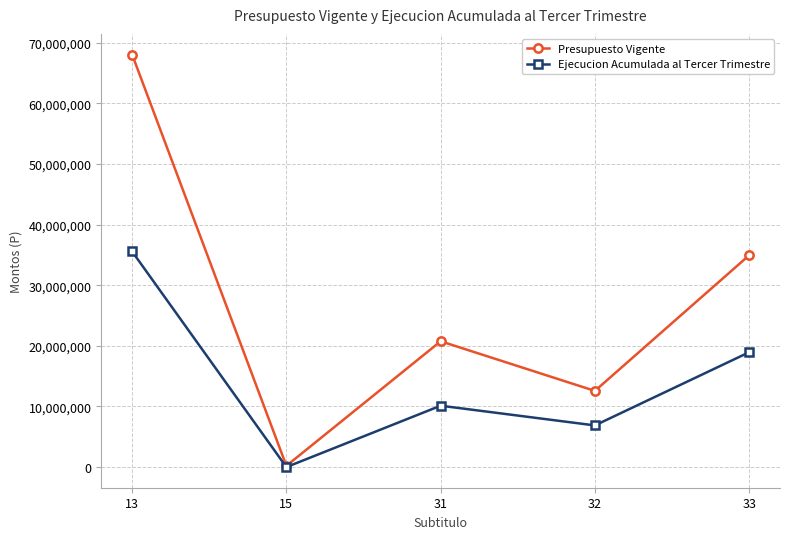

Which series has the largest range (max minus min)?

Presupuesto Vigente